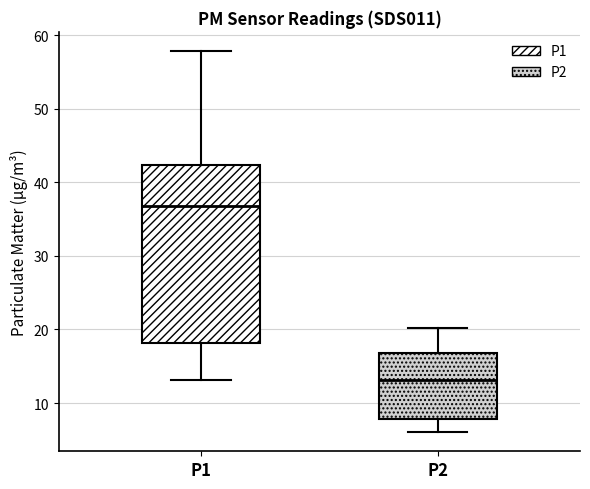

Which box is the tallest, from its lower edge to its upper edge?

P1